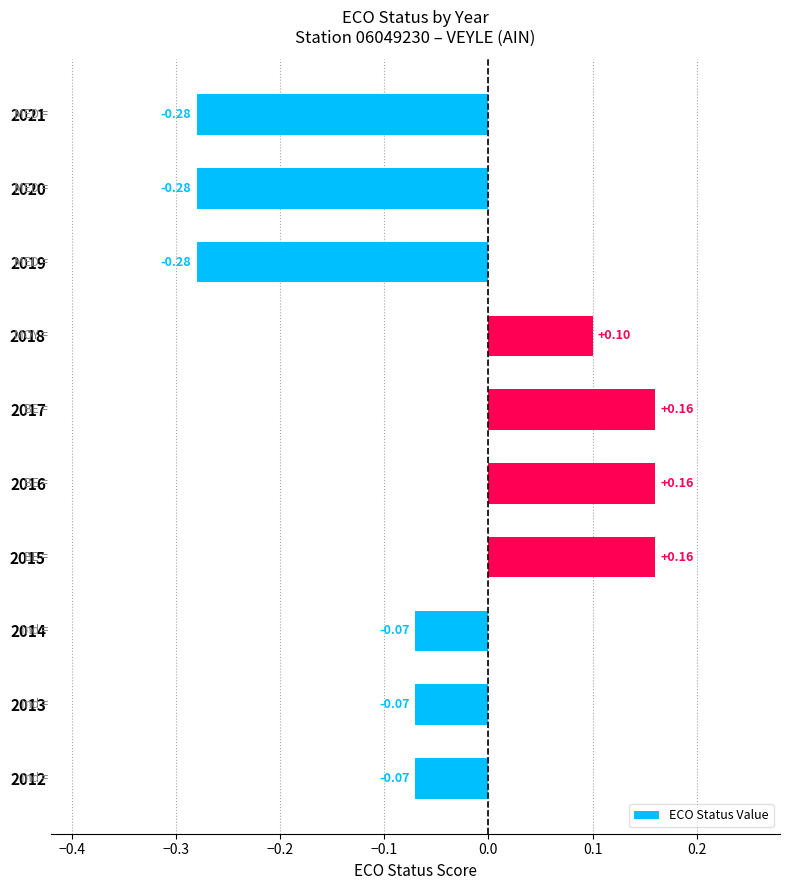

What is the difference between the maximum and minimum values?

0.4